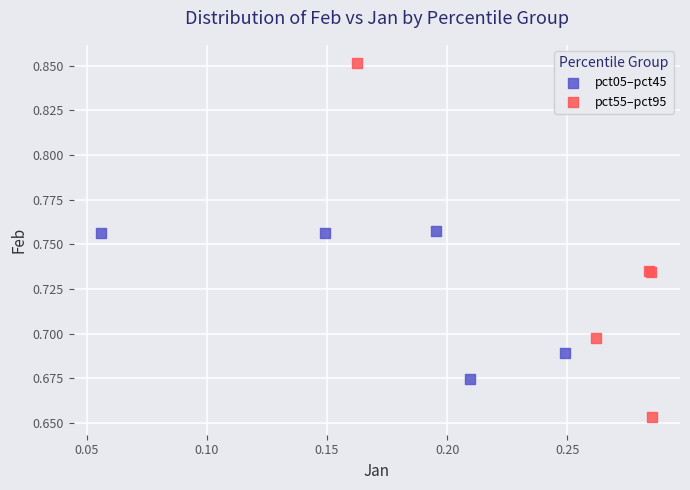

What are all the series names shown in the legend?

pct05–pct45, pct55–pct95